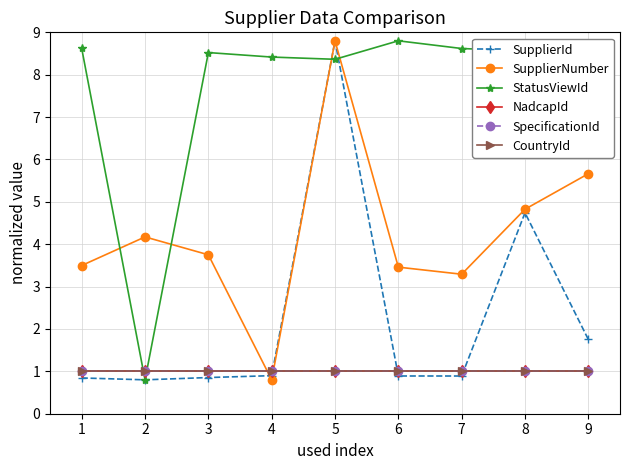

Does the chart have visible grid lines?

Yes